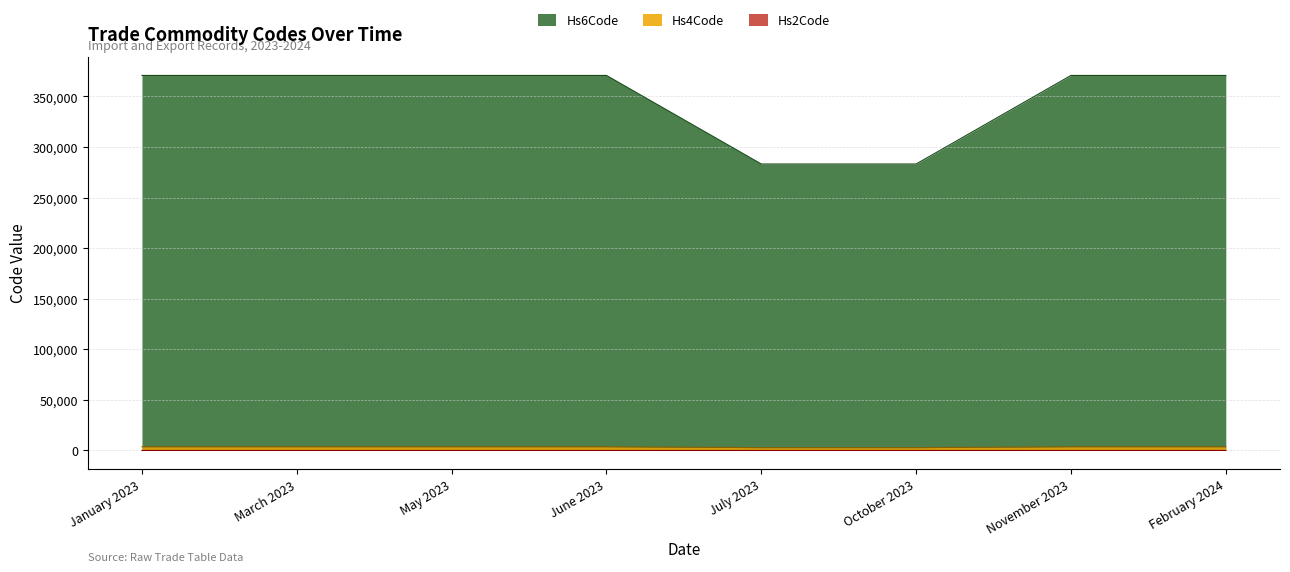

Which series has the largest range (max minus min)?

Hs6Code